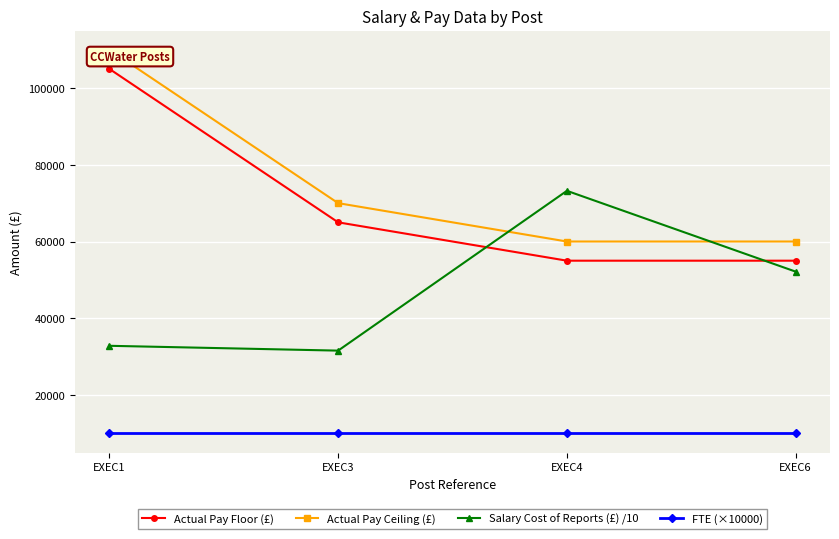

The value of Salary Cost of Reports (£) /10 at EXEC4 is 73213.8. True or false?

True